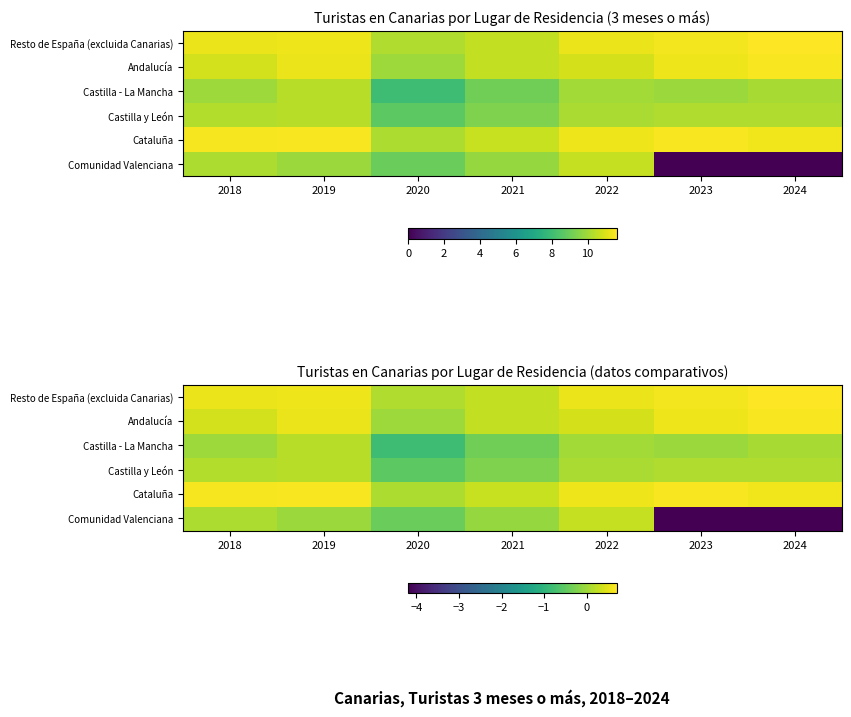

At how many categories does at least one series exceed 0?

7